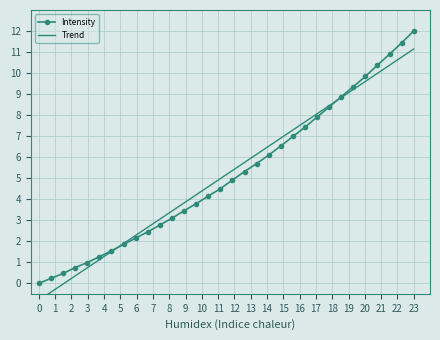

True or false: Intensity has more than 2 interior local peaks.

False